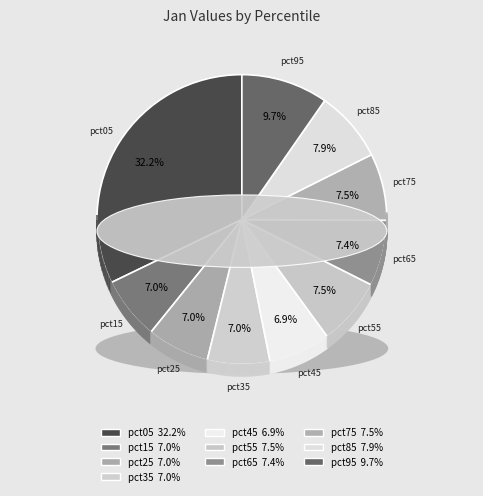

Which has a higher value, pct65 or pct45?

pct65